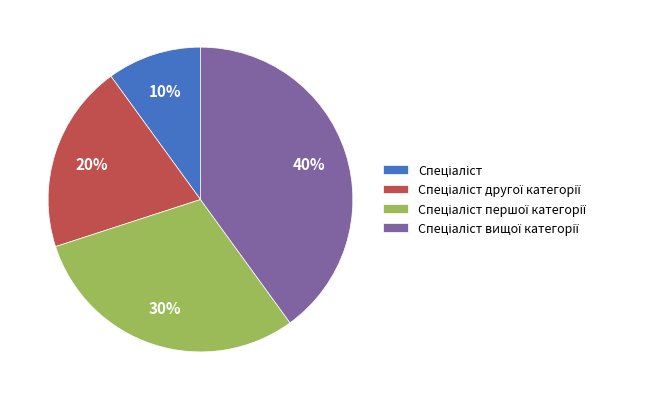

Is there a majority slice in this chart?

No